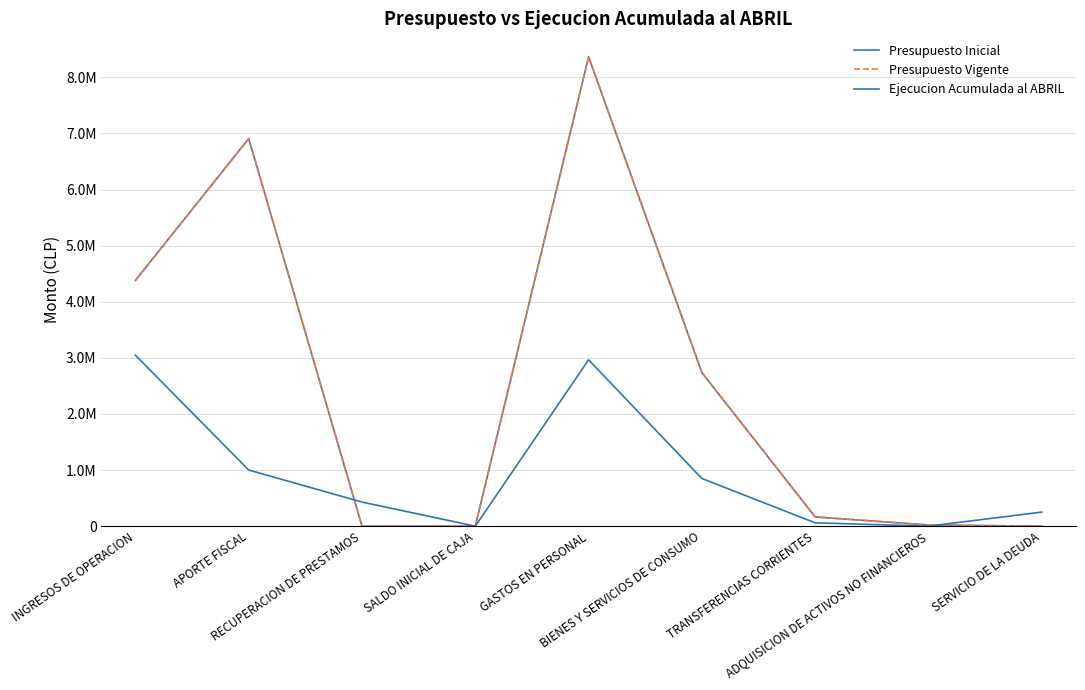

Does the chart display data point markers on the line(s)?

No